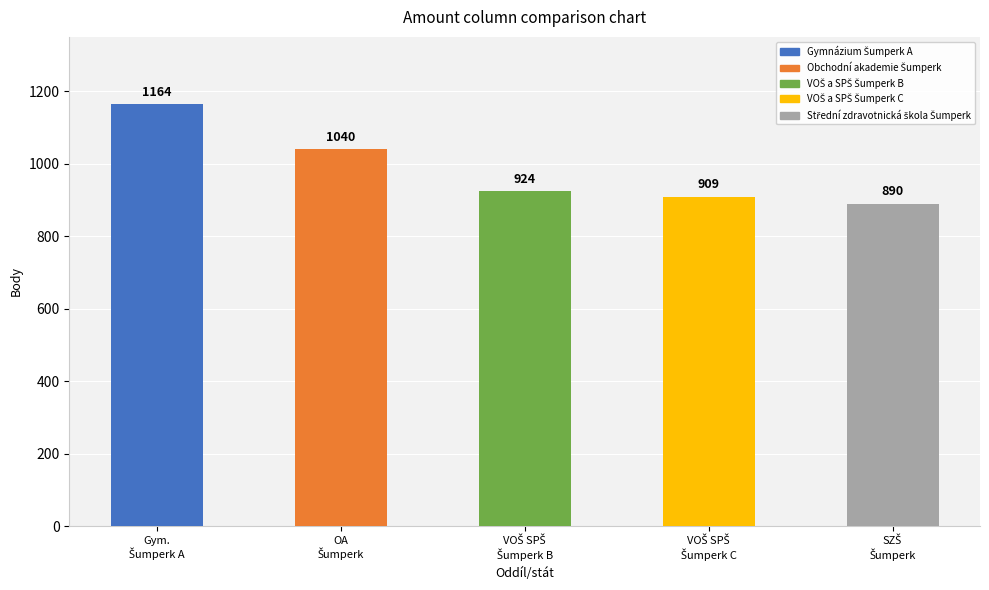

What is the label of the 4th bar from the left?

VOŠ a SPŠ Šumperk C